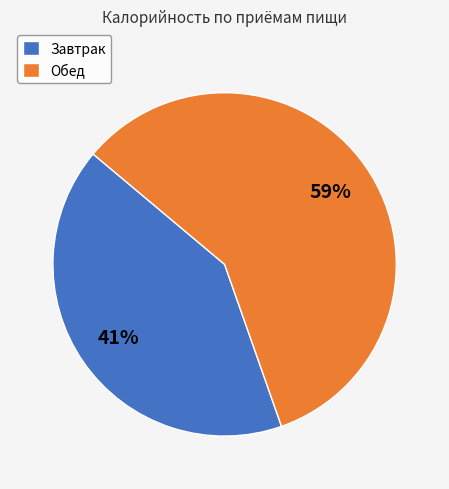

Rank the categories by value from lowest to highest.

Завтрак, Обед